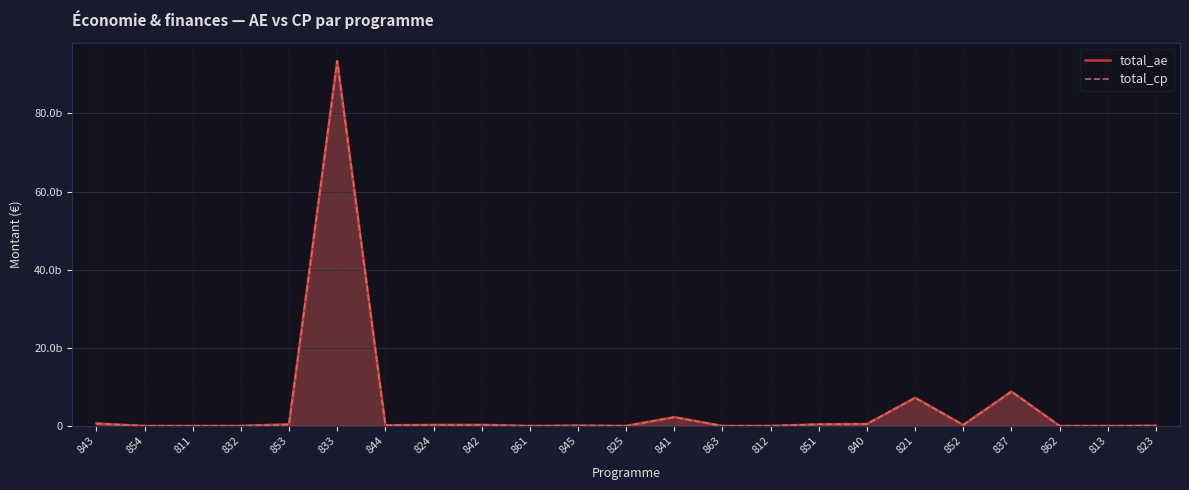

True or false: total_ae and total_cp cross at least once.

False